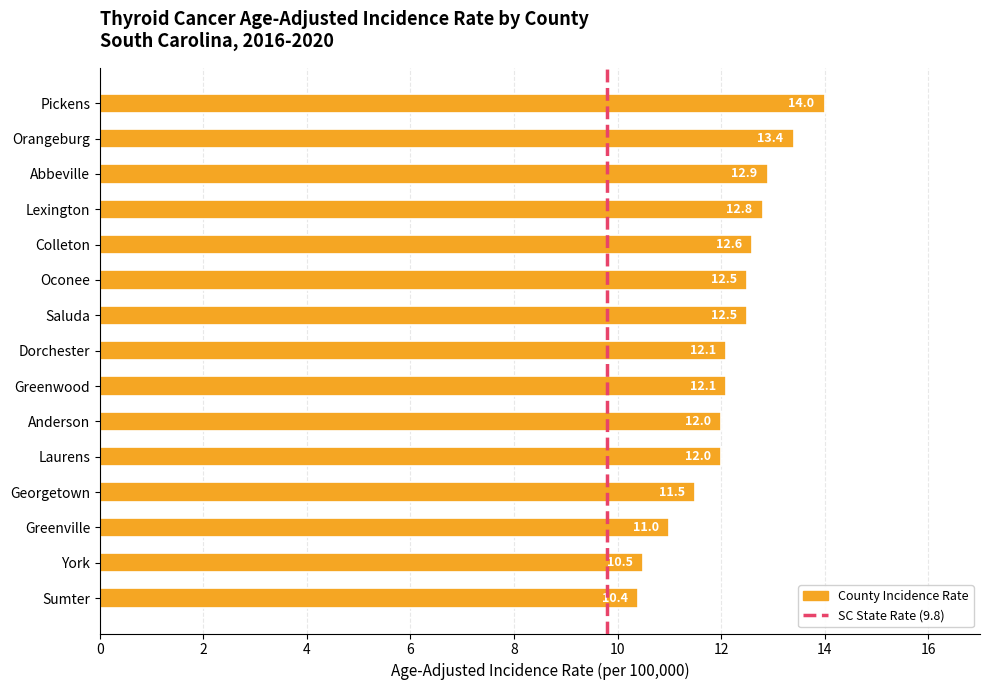

What is the change in value from Laurens to Georgetown?

-0.5